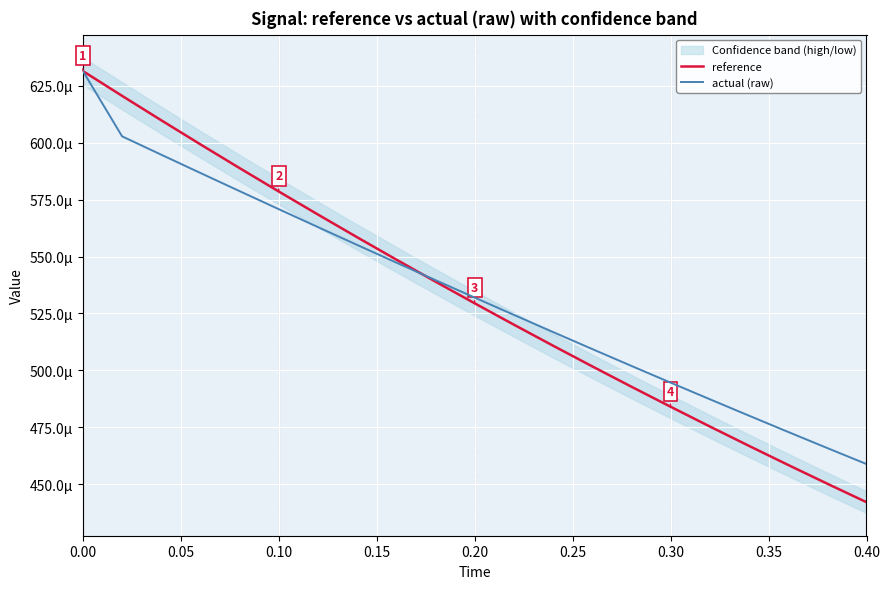

What is the label of the 17th point from the right?

0.20